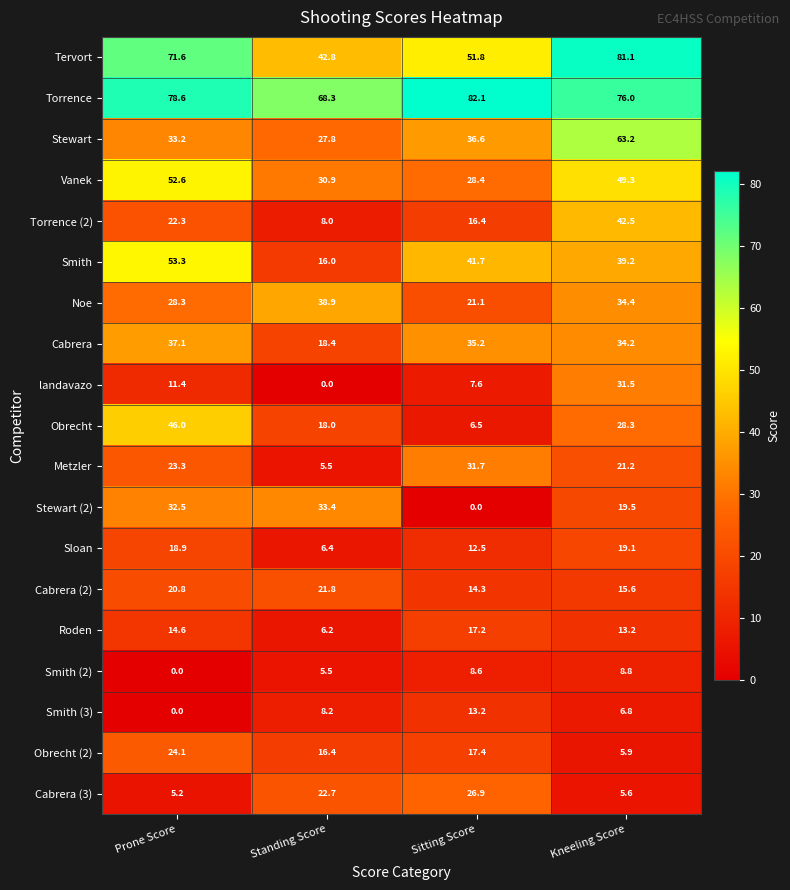

Rank the series at Kneeling Score from lowest to highest value.

Cabrera (3), Obrecht (2), Smith (3), Smith (2), Roden, Cabrera (2), Sloan, Stewart (2), Metzler, Obrecht, landavazo, Cabrera, Noe, Smith, Torrence (2), Vanek, Stewart, Torrence, Tervort